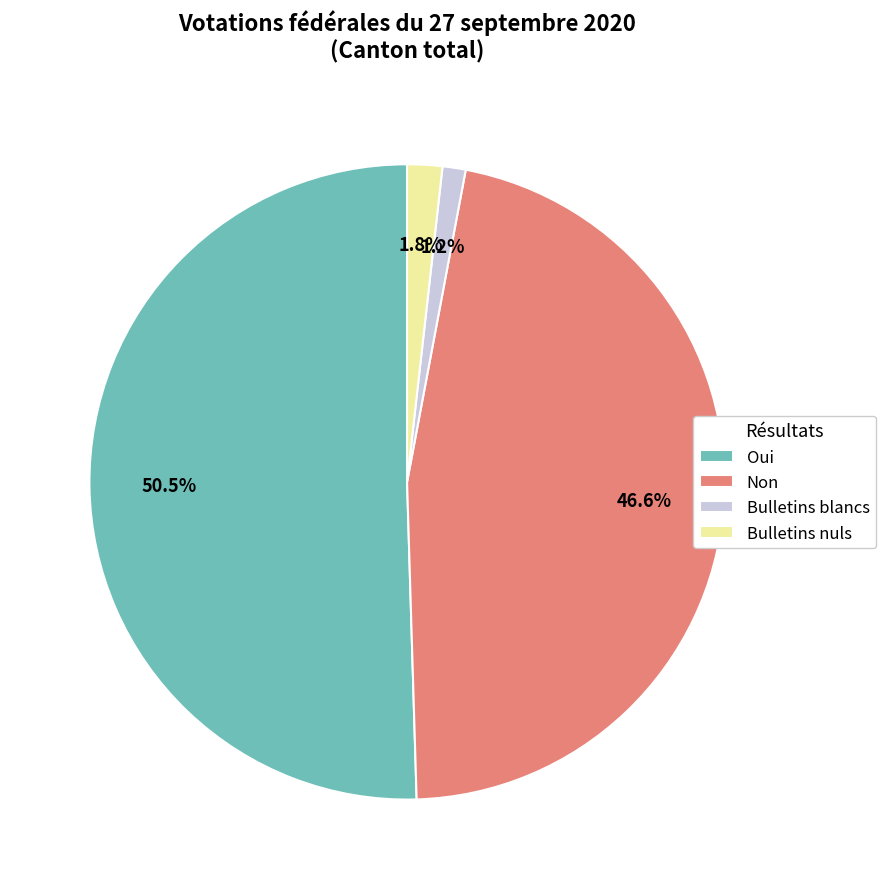

To the nearest percent, what is the average slice percentage?

25%